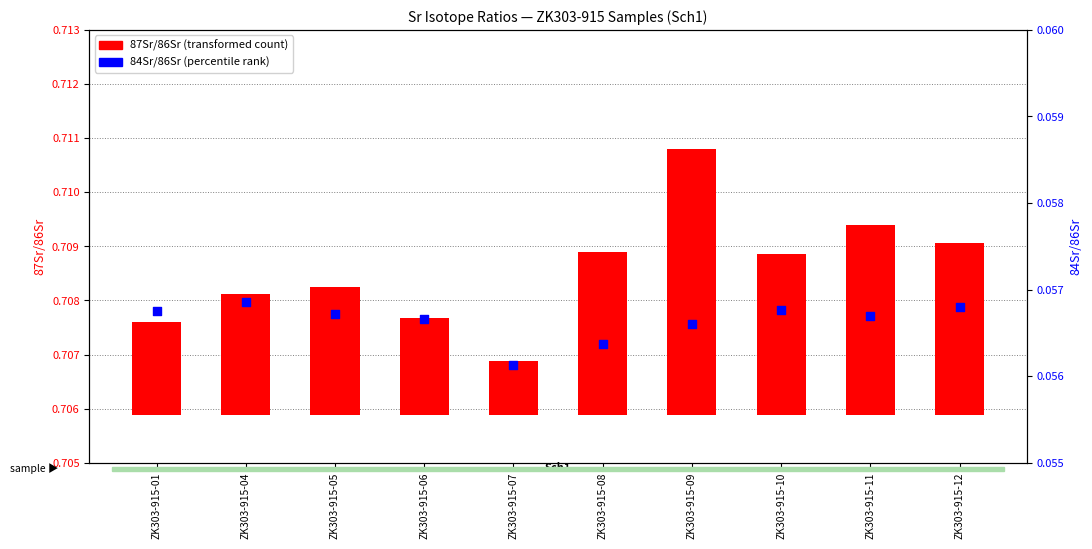

At which category is the sum across all series the highest?

ZK303-915-09